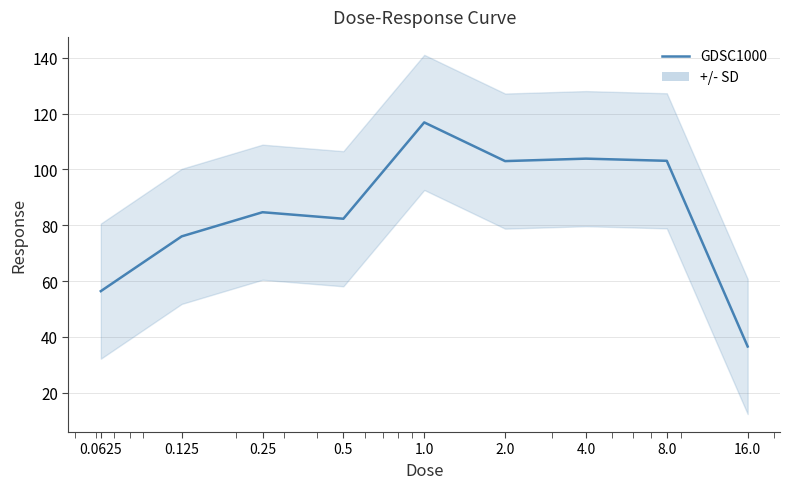

Which label corresponds to the smallest value in the chart?

16.0